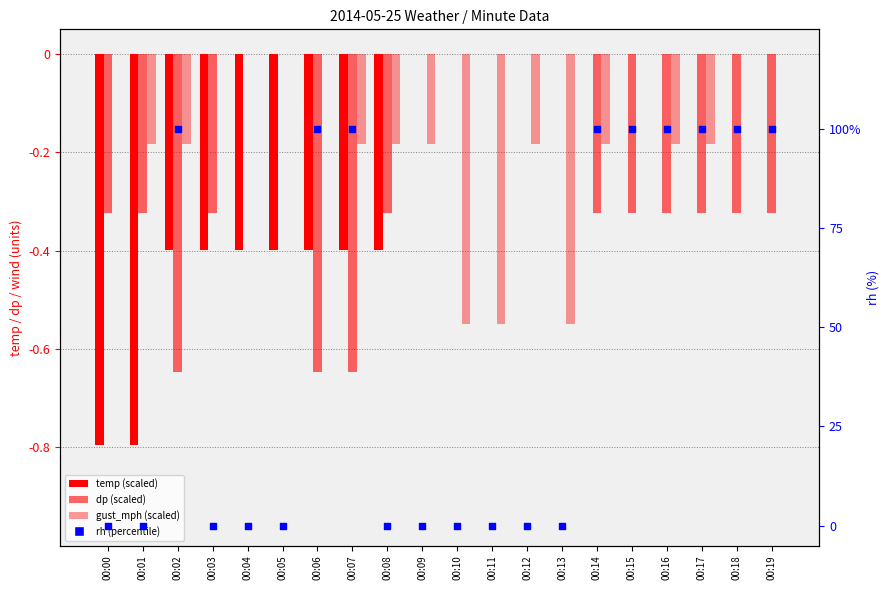

Which series reaches the minimum Y coordinate?

temp (scaled)